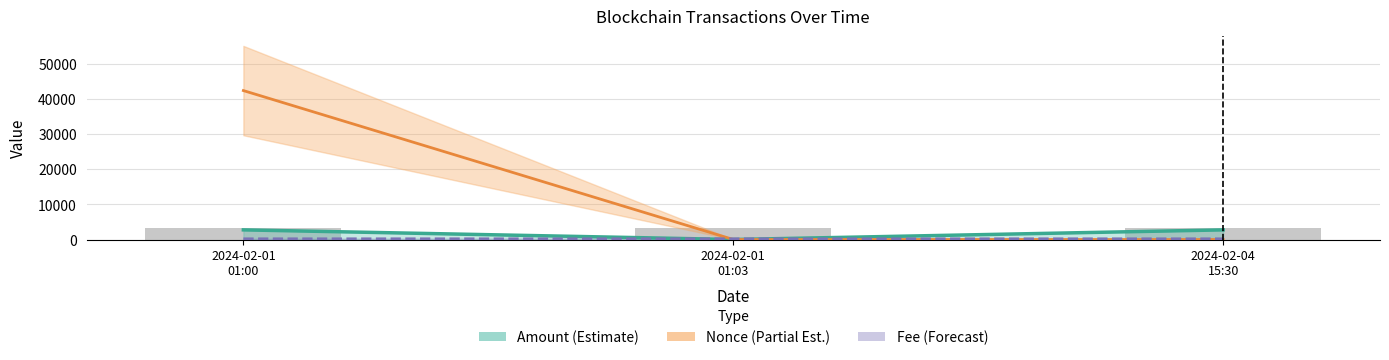

What is the spread (max minus min) of values at 2024-02-01 01:03?

3264.9